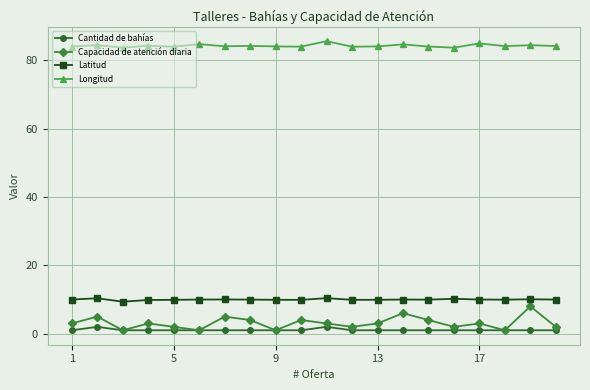

True or false: Latitud has more than 2 points higher than both neighbors.

True